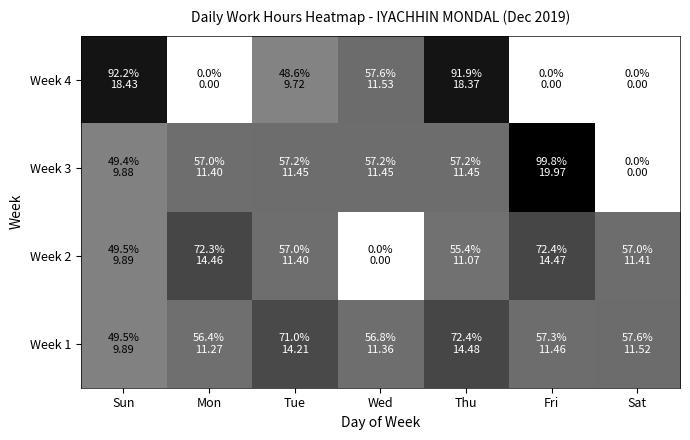

Which has a higher value, Sat or Thu?

Thu